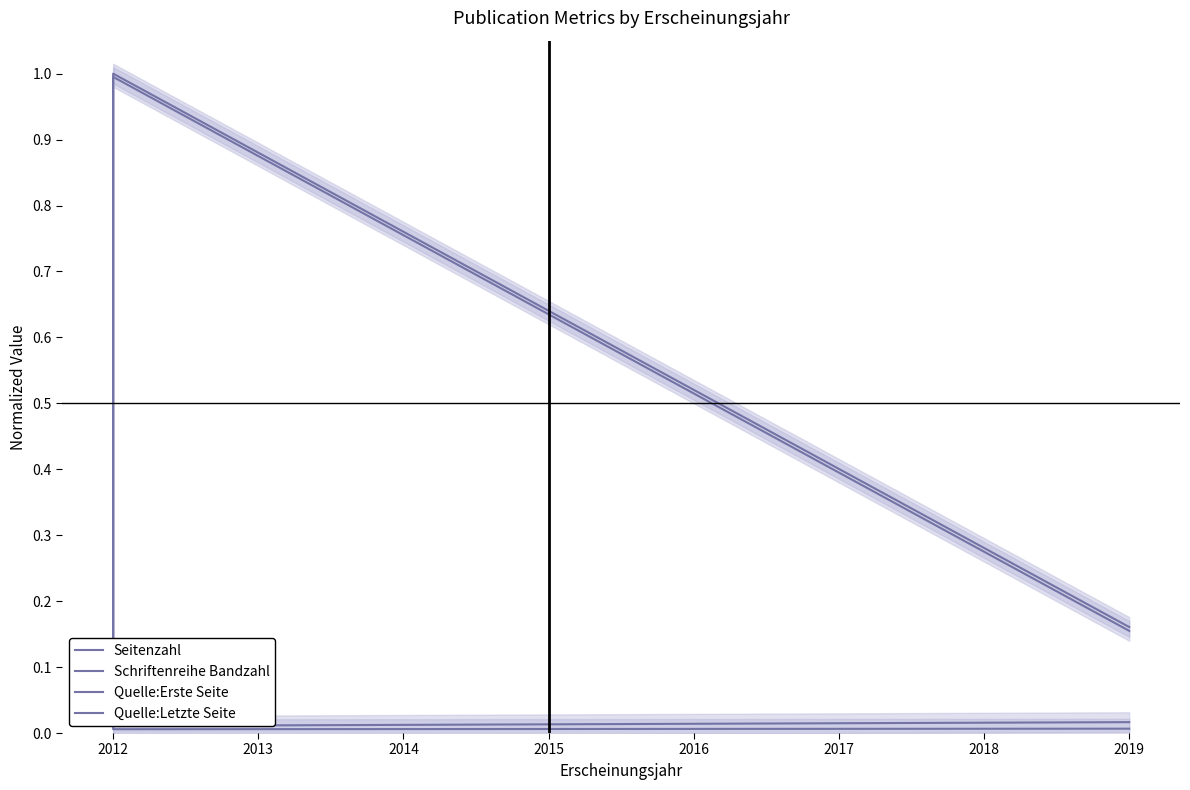

Which category has the highest value in the Quelle:Erste Seite series?

2012